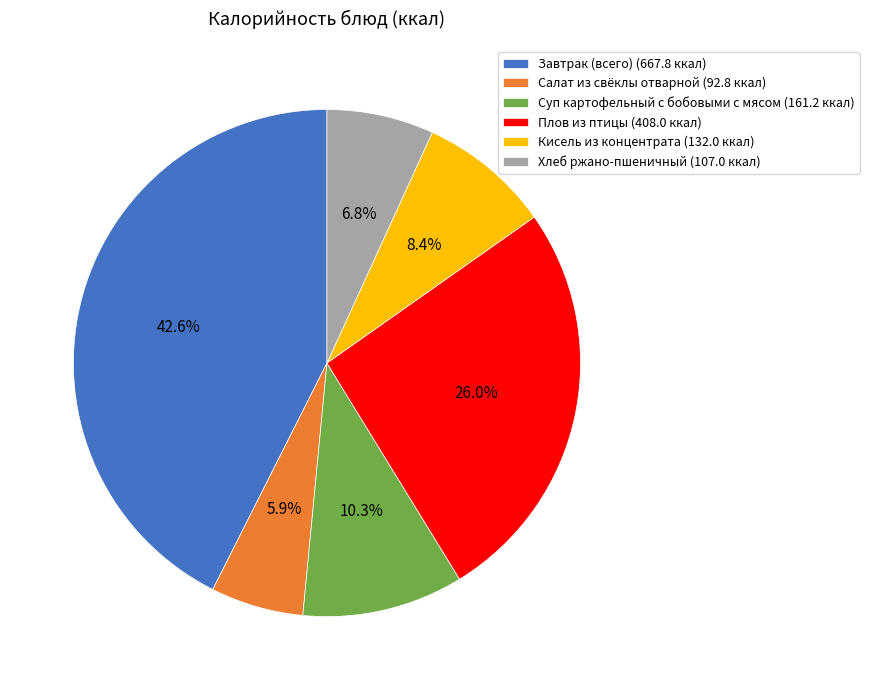

To the nearest percent, what is the difference between the Кисель из концентрата and Суп картофельный с бобовыми с мясом slice percentages?

2%